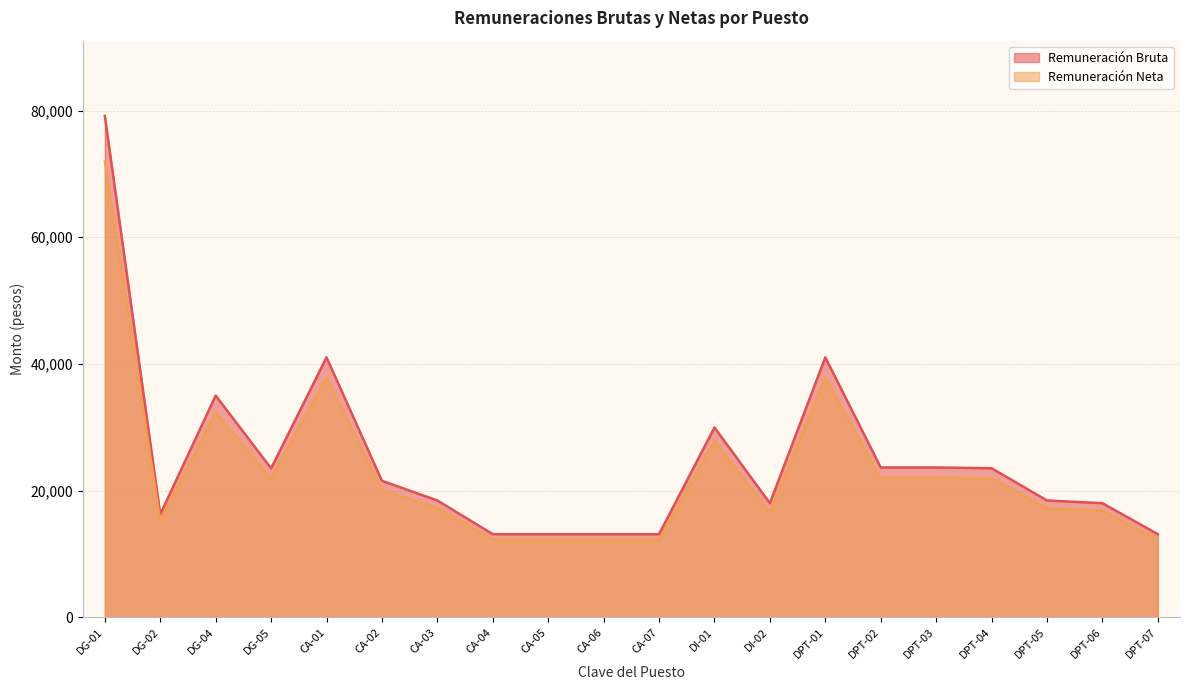

Between CA-05 and DPT-06, which series saw the biggest shift?

Remuneración Bruta